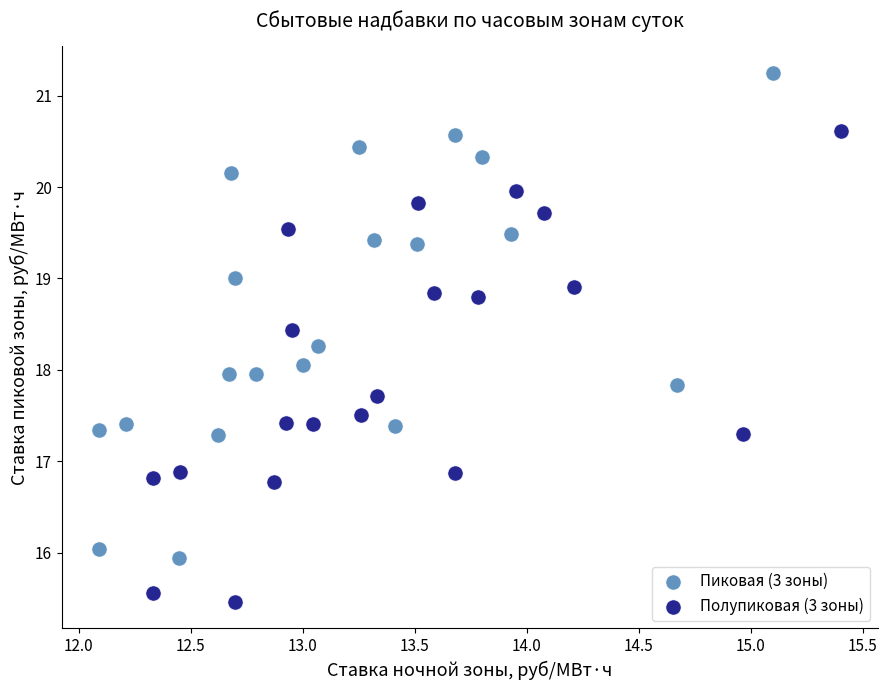

Which series contains the lowest Y value?

Полупиковая (3 зоны)